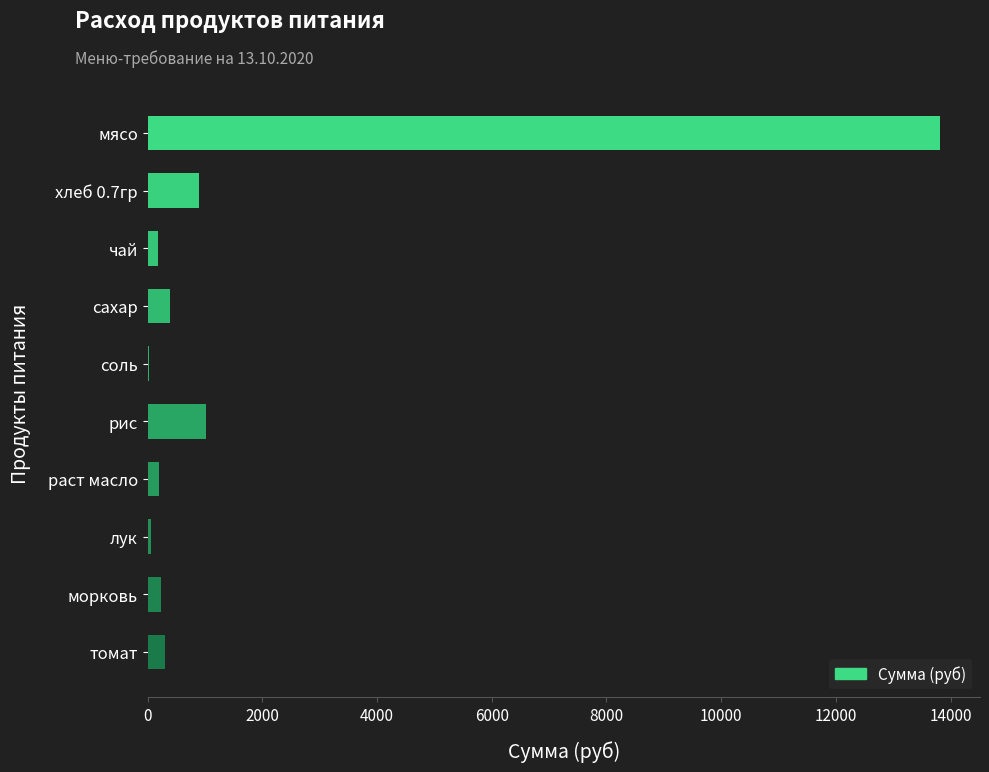

What value does the data have at мясо?

13821.5